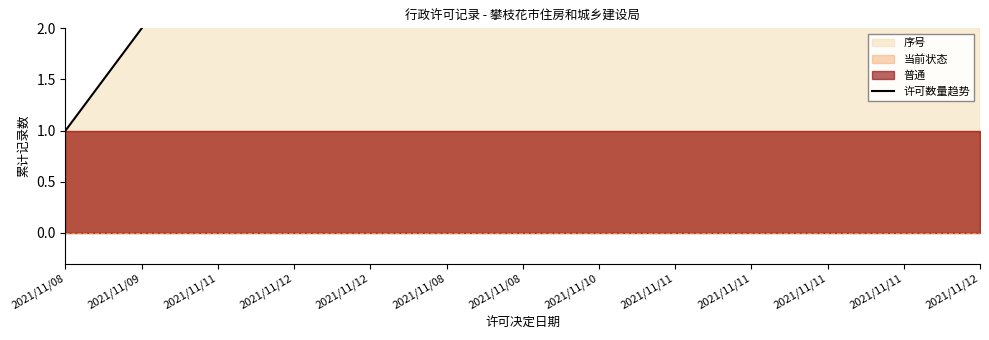

At which category does the chart reach its minimum across all series?

2021/11/08